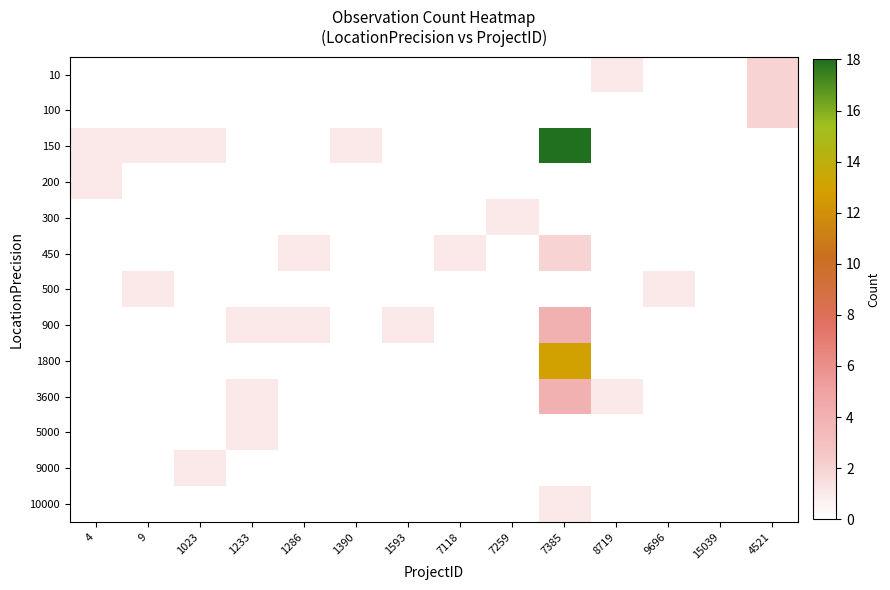

Between 7385 and 8719, which series saw the biggest shift?

150